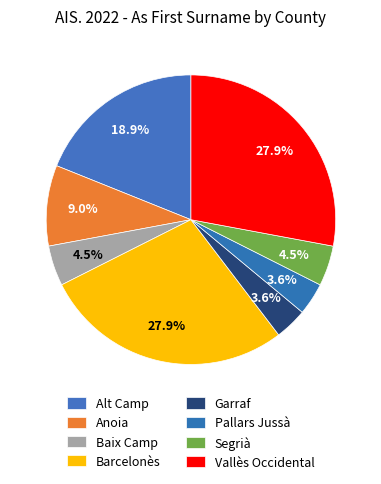

Combined, do Pallars Jussà and Baix Camp account for over 50%?

No